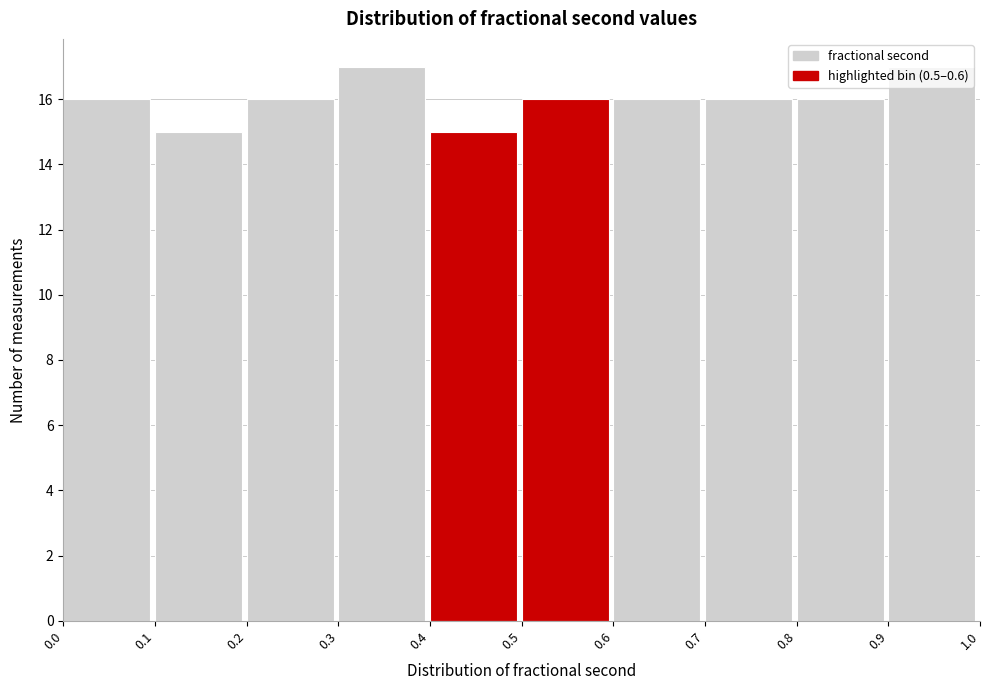

Reading left to right, transcribe this chart: for each bar, give the range it covers on the x-axis and its height. The values are not printed on the chart, so give them approximately, as read against the axis.

0.0 to 0.1: 16
0.1 to 0.2: 15
0.2 to 0.3: 16
0.3 to 0.4: 17
0.4 to 0.5: 15
0.5 to 0.6: 16
0.6 to 0.7: 16
0.7 to 0.8: 16
0.8 to 0.9: 16
0.9 to 1.0: 17